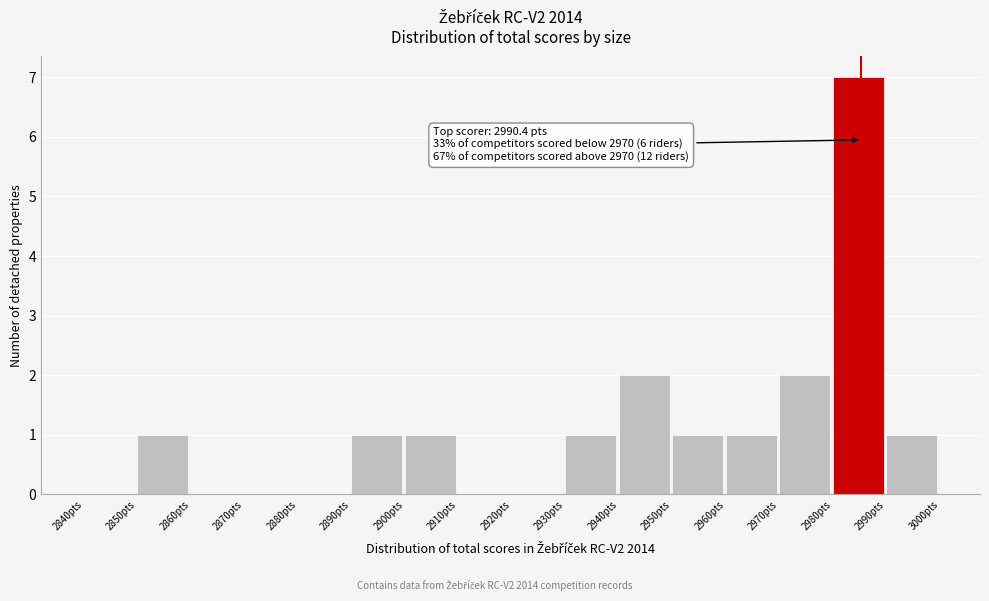

Which range on the x-axis has the tallest bar?

2980 to 2990